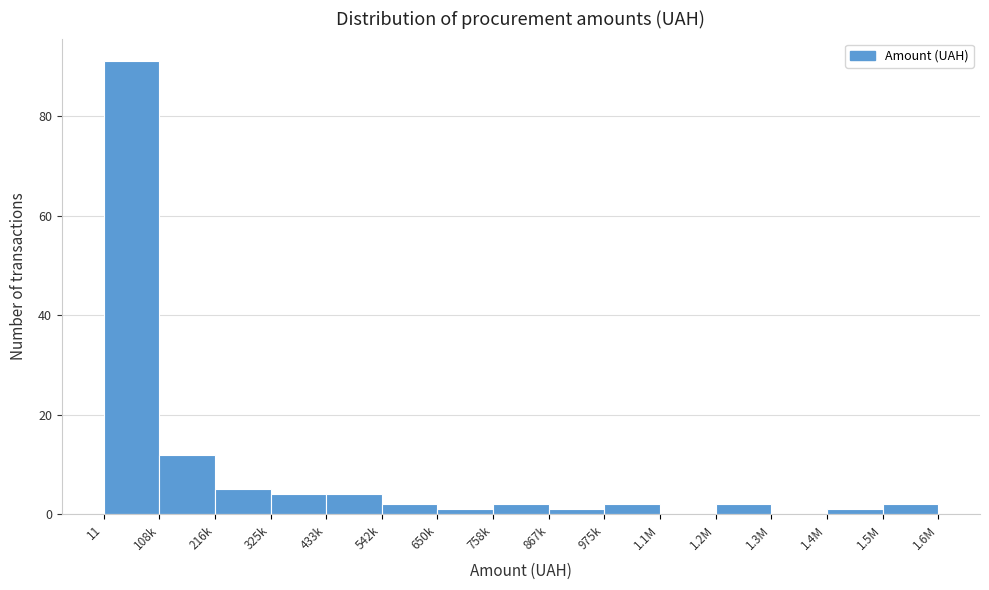

Reading right to left, what are all the values shown in this chart?

1.5M=2	1.4M=1	1.3M=0	1.2M=2	1.1M=0	975k=2	867k=1	758k=2	650k=1	542k=2	433k=4	325k=4	216k=5	108k=12	11=91